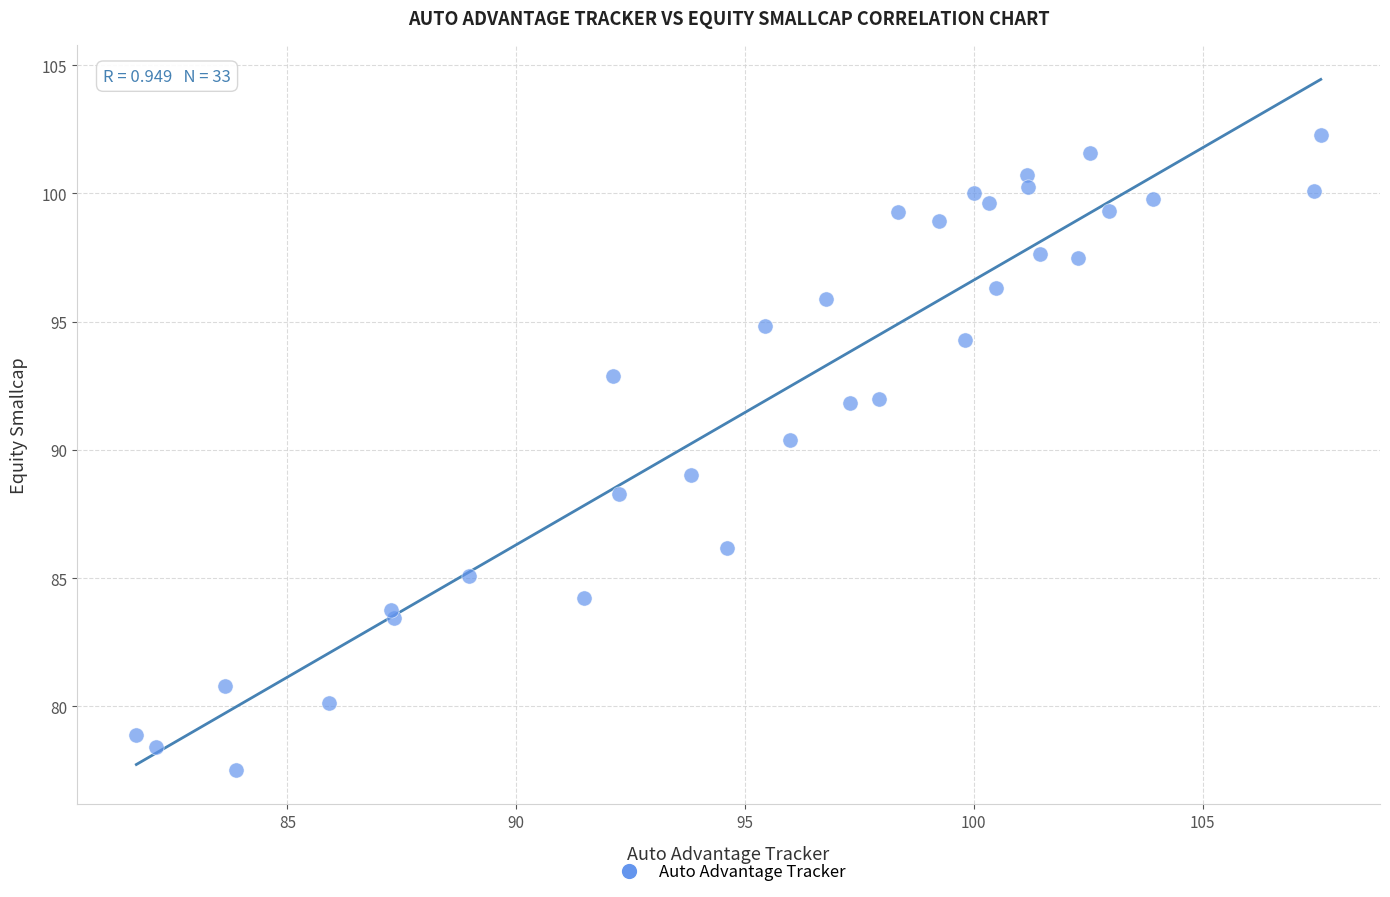

What is the range of Y values (max minus min)?

24.8